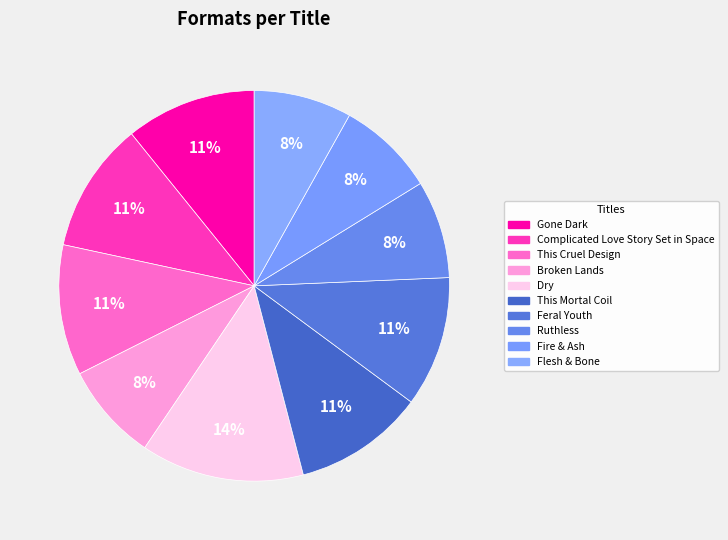

To the nearest percent, what is the average slice percentage?

10%